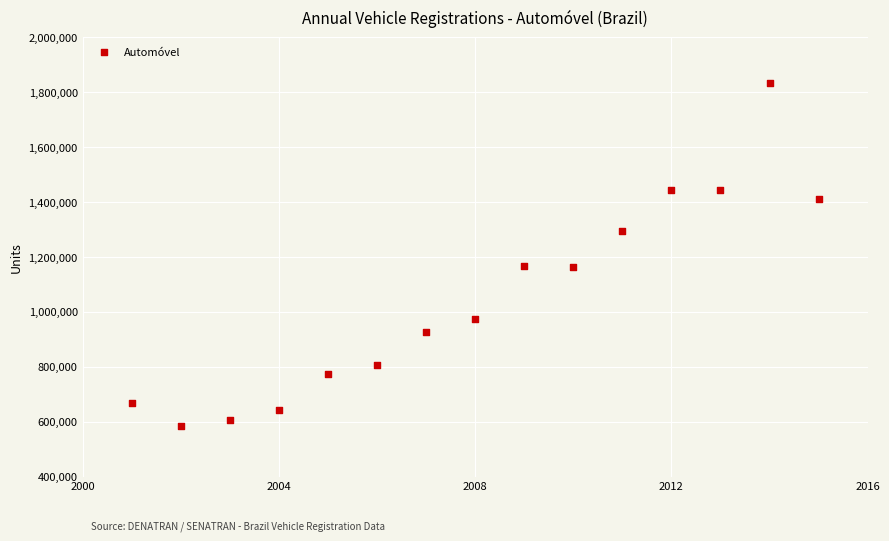

What is the range of Y values (max minus min)?

1248716